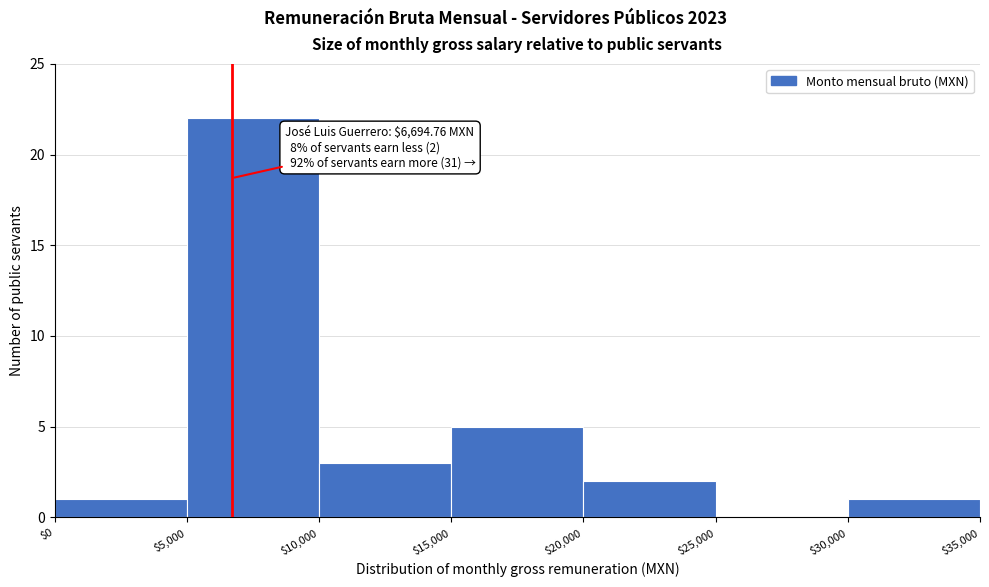

Which range on the x-axis has the tallest bar?

$5,000 to $10,000